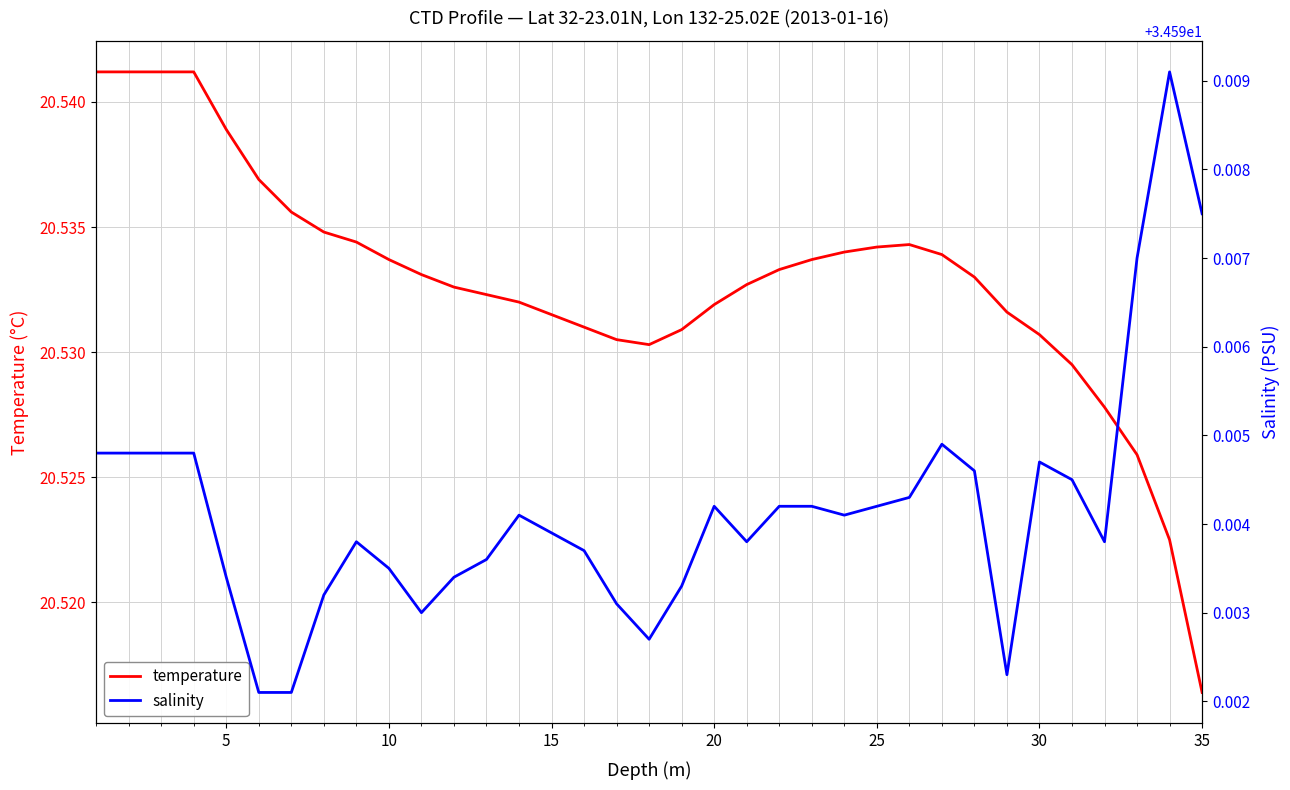

What are all the series names shown in the legend?

temperature, salinity